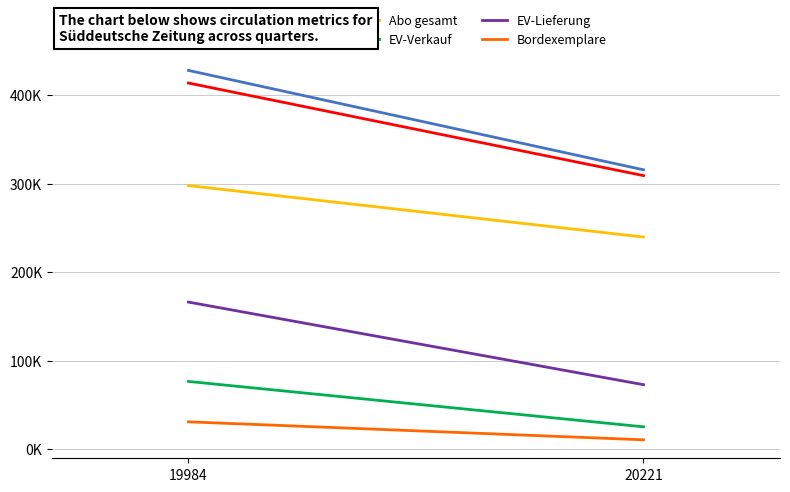

How many lines are shown in the chart?

6